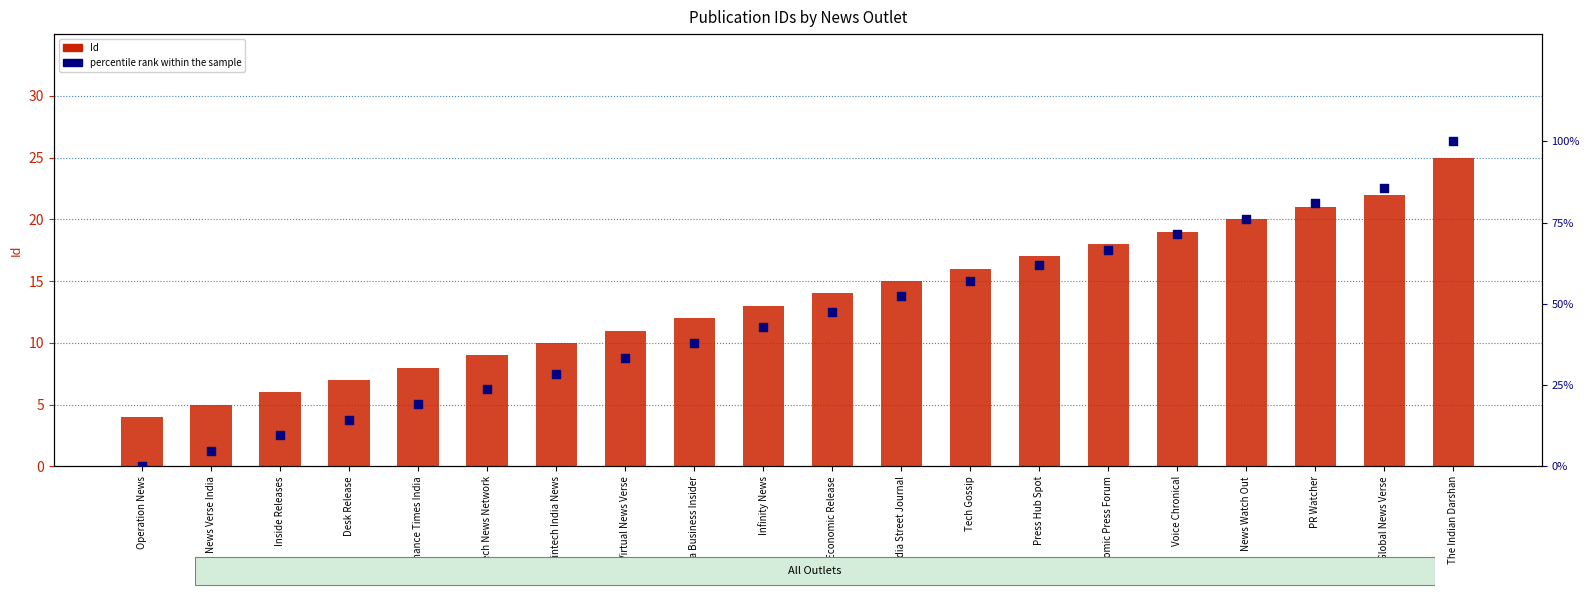

What is the total value across all series at Voice Chronical?

90.4